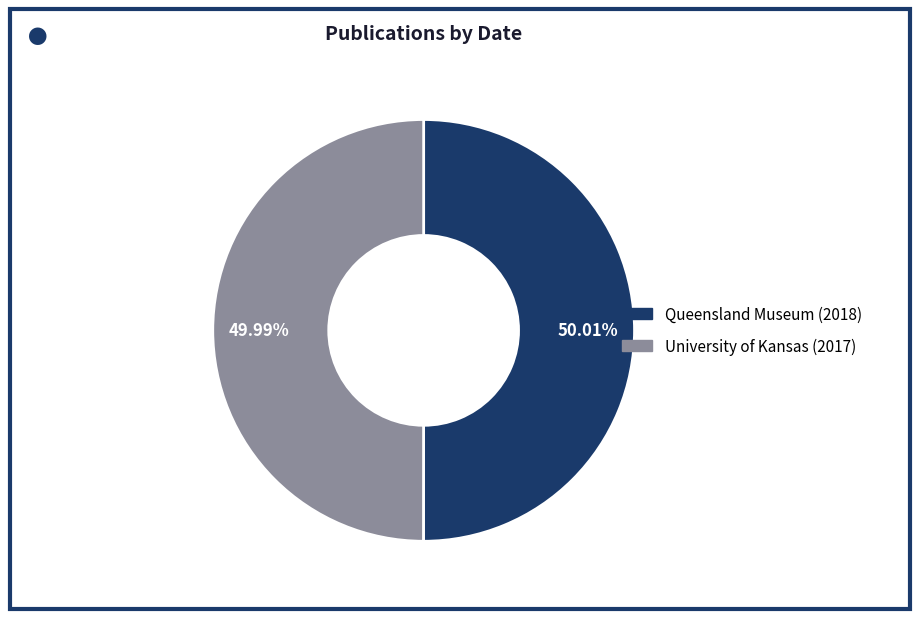

How many segments does this pie chart have?

2